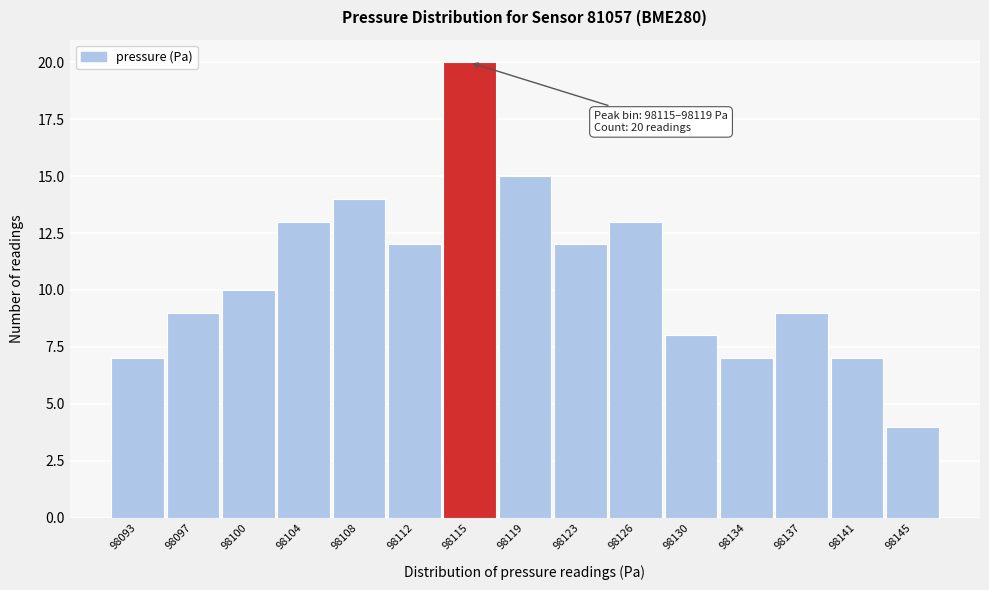

Reading right to left, list all the values displayed in this chart.

98145=4	98141=7	98137=9	98134=7	98130=8	98126=13	98123=12	98119=15	98115=20	98112=12	98108=14	98104=13	98100=10	98097=9	98093=7